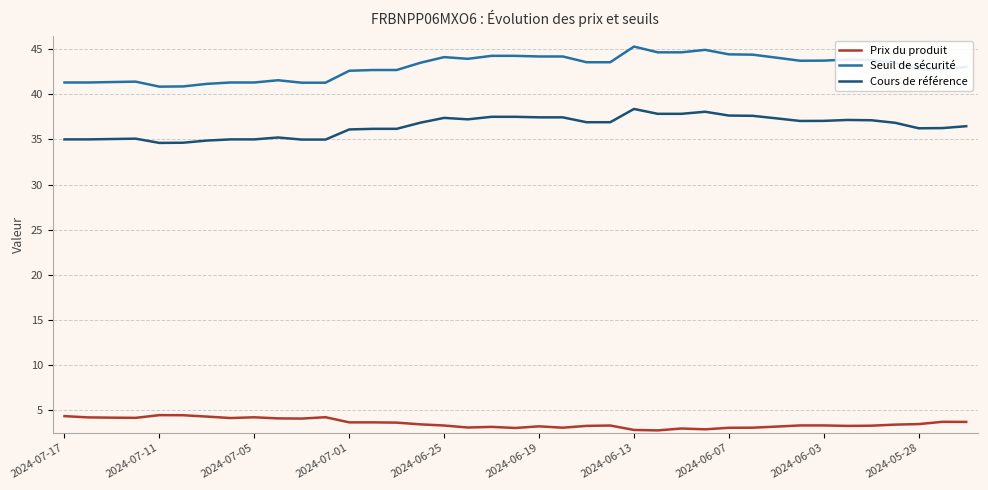

Rank the series by their average value, from lowest to highest.

Prix du produit, Cours de référence, Seuil de sécurité